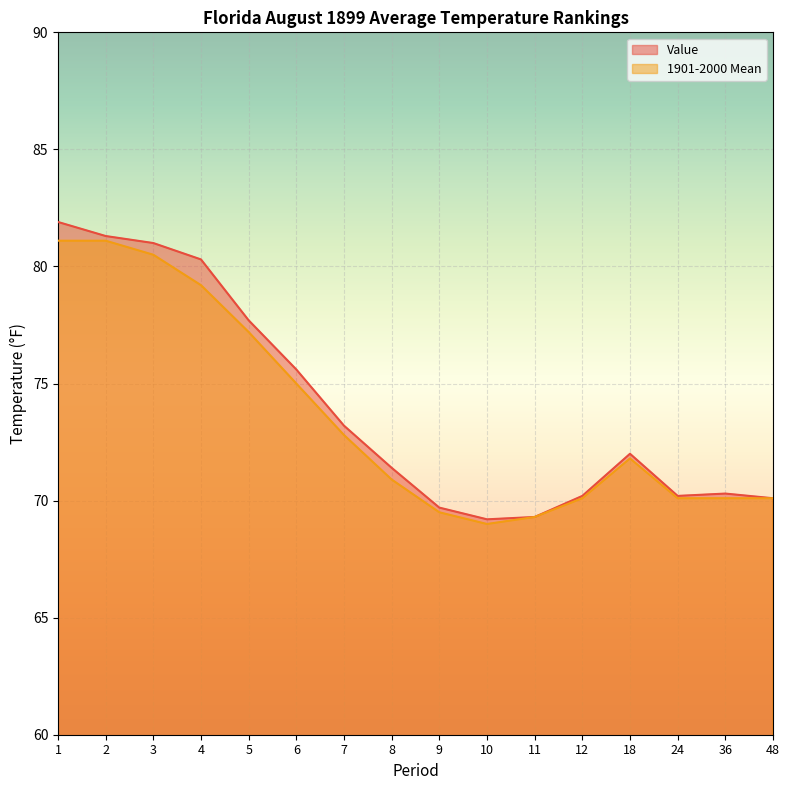

What are all the series names shown in the legend?

Value, 1901-2000 Mean